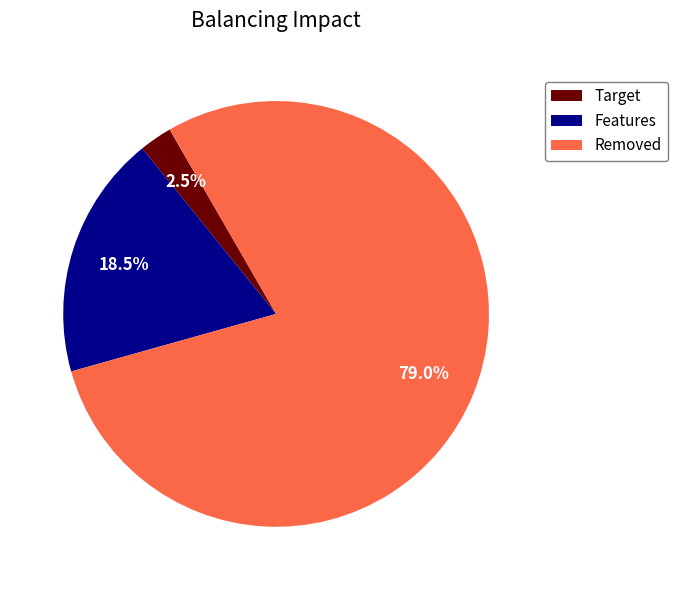

What is the largest slice in the pie chart?

Removed